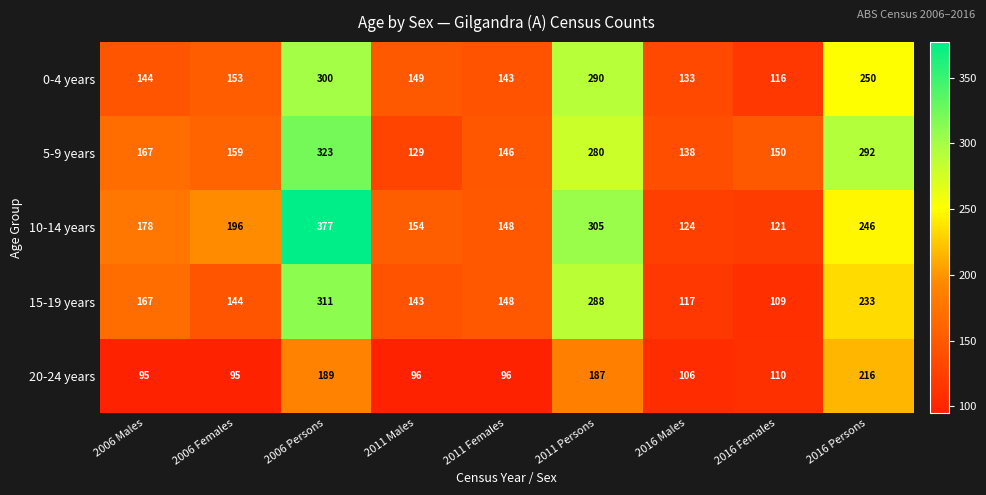

What is the difference between the 5-9 years values at 2011 Females and 2006 Males?

21